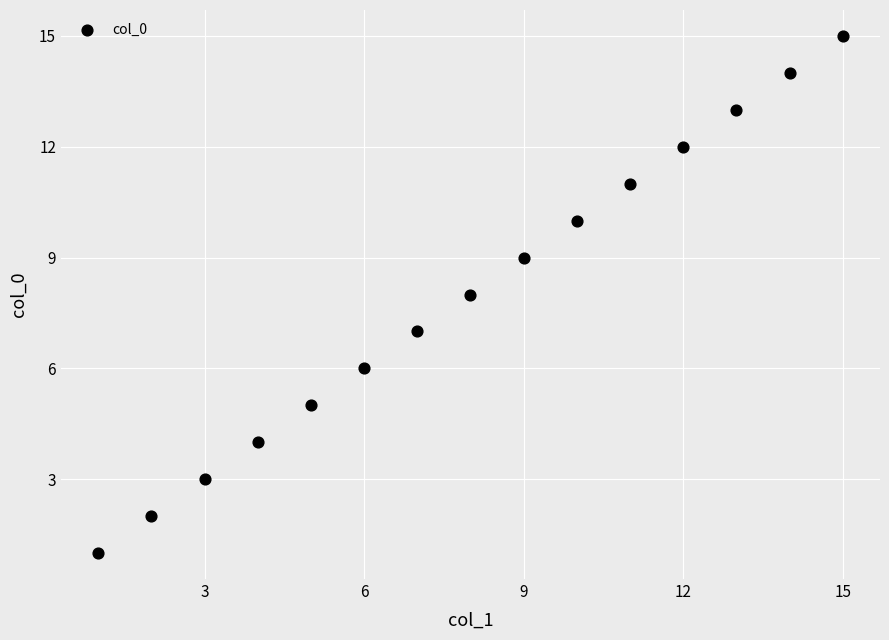

What is the range of X values (max minus min)?

14